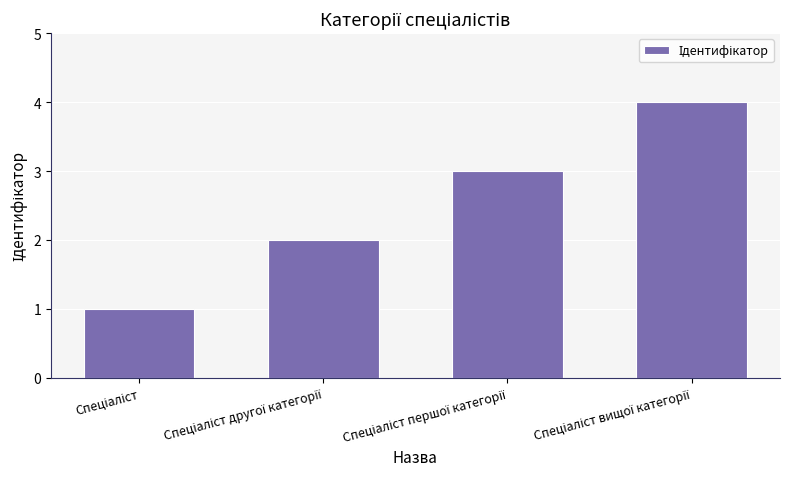

What is the maximum value shown in the chart?

4